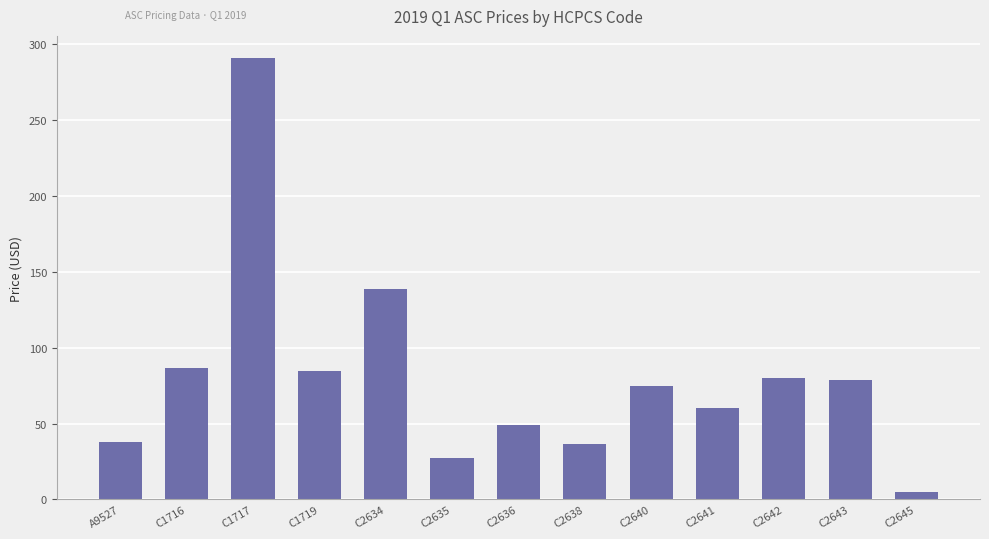

The value at C2636 is 18.0. True or false?

False